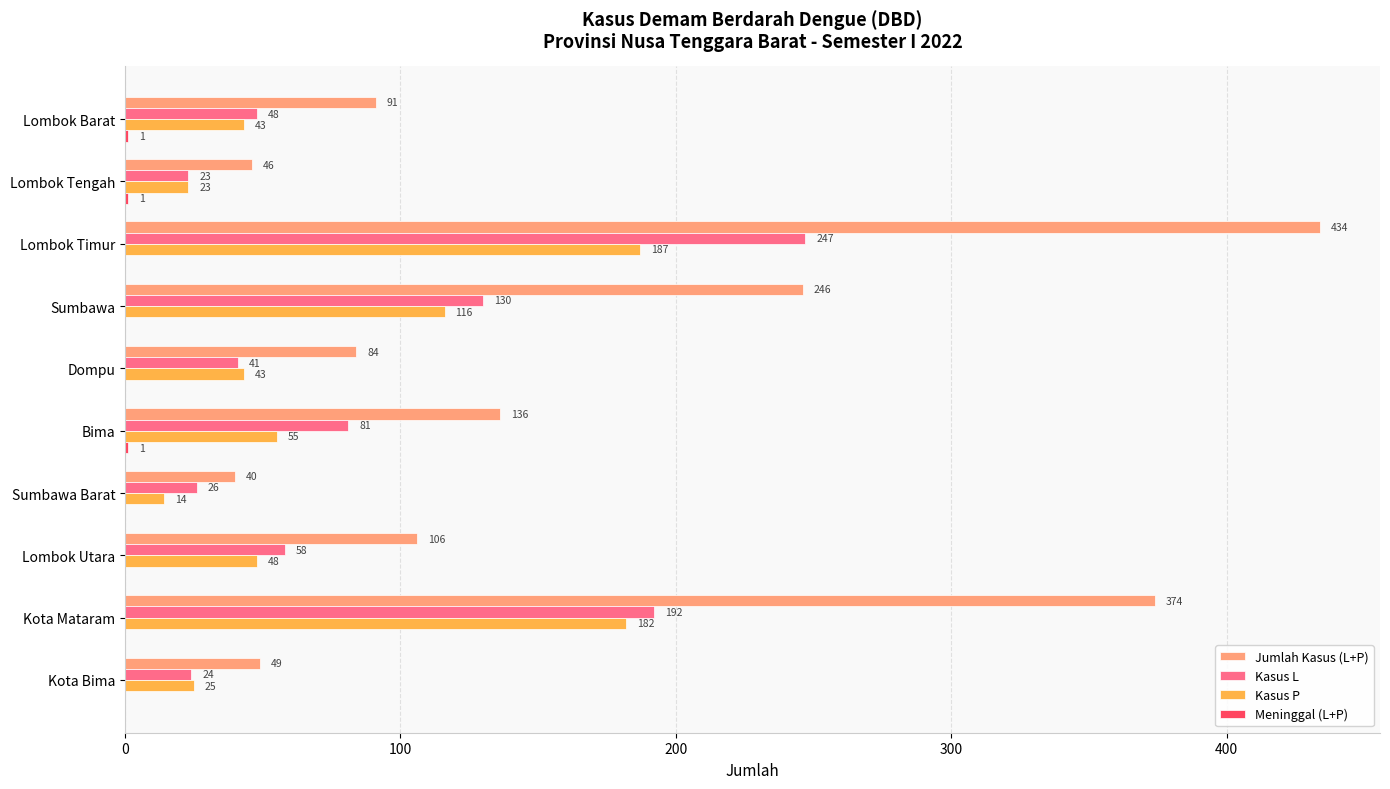

At which category is the sum across all series the highest?

Lombok Timur